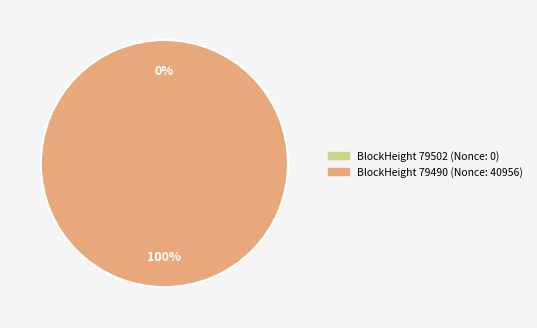

Does 79502 represent more than half of the total?

No